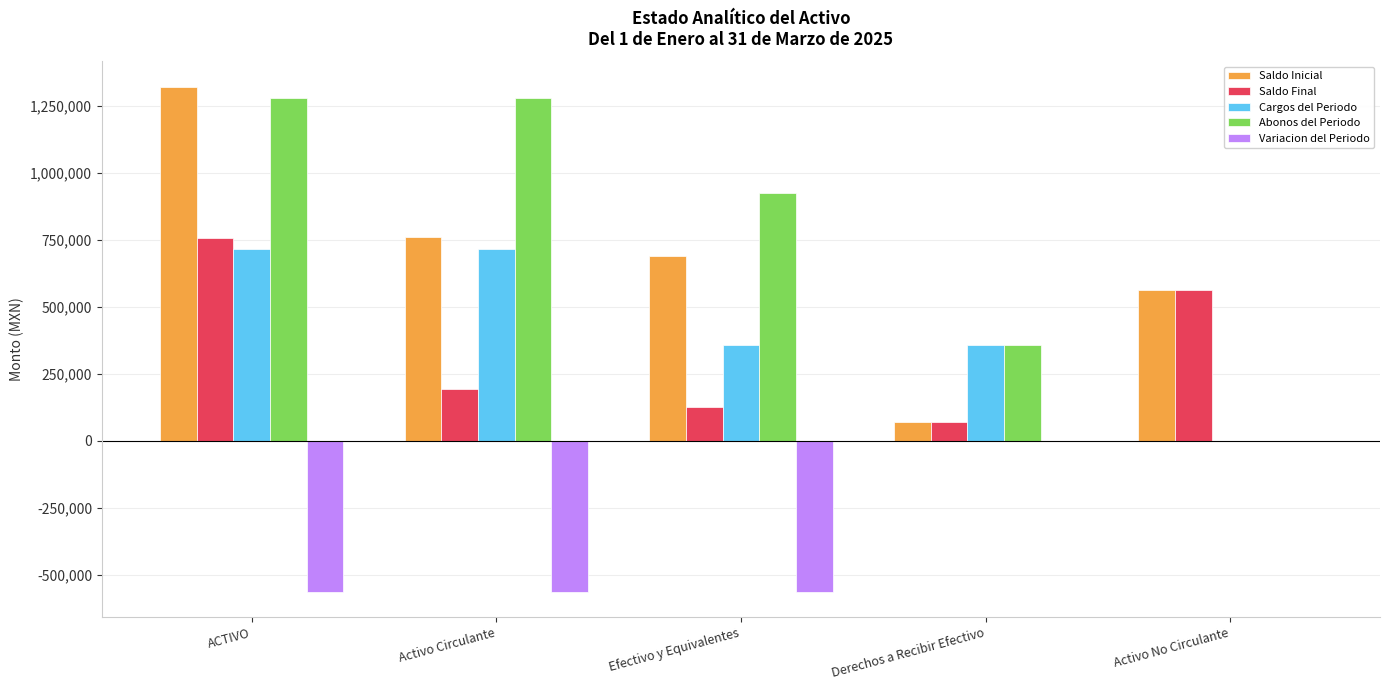

Does the chart contain stacked bars?

No